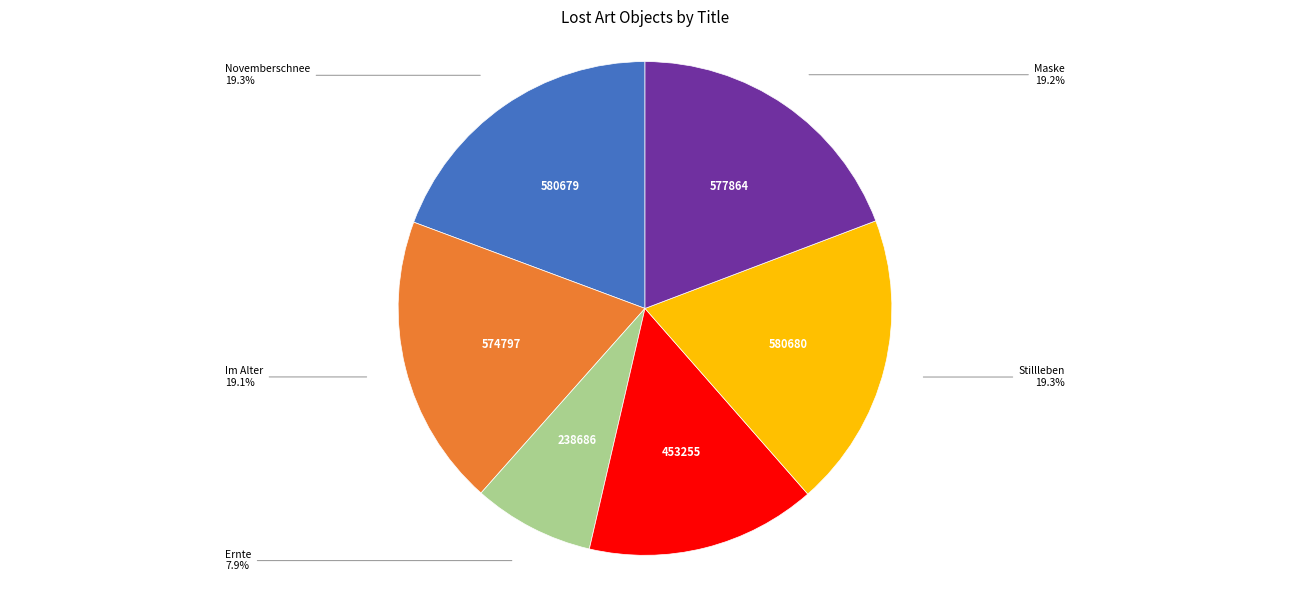

Which slice is the smallest?

Ernte